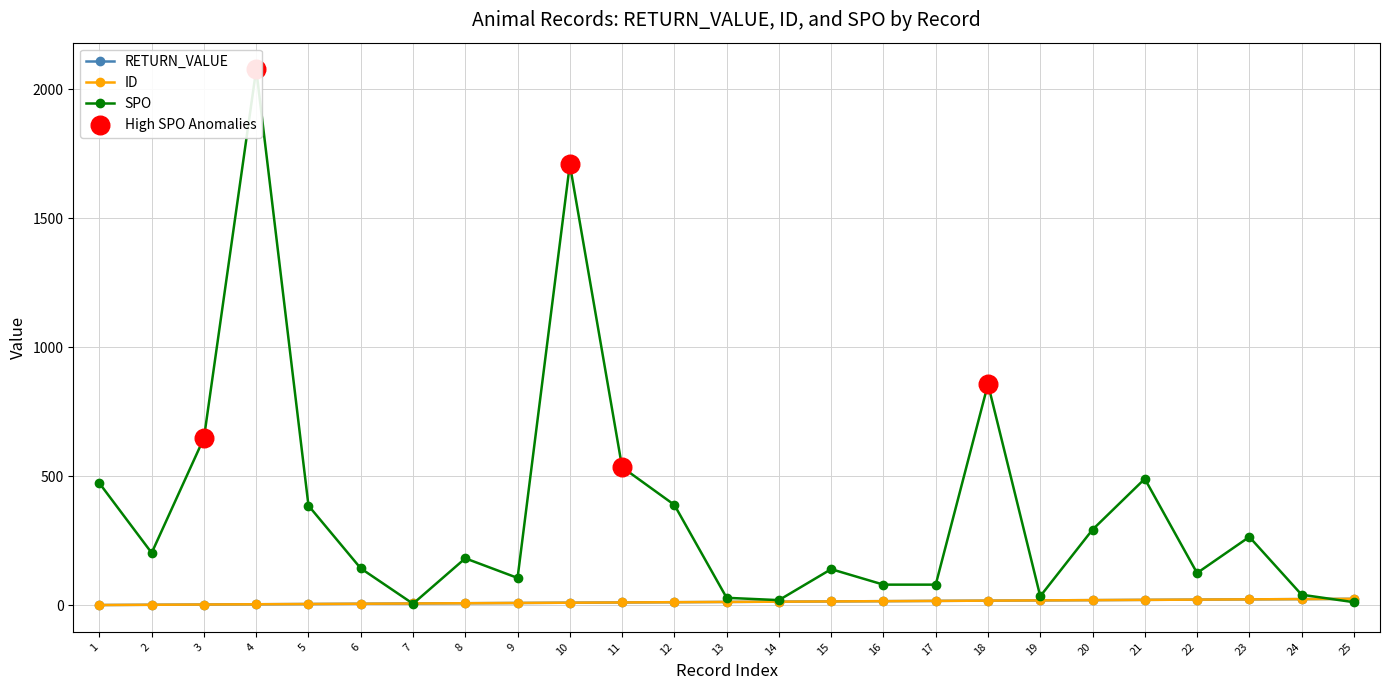

Which series contains the lowest Y value?

RETURN_VALUE